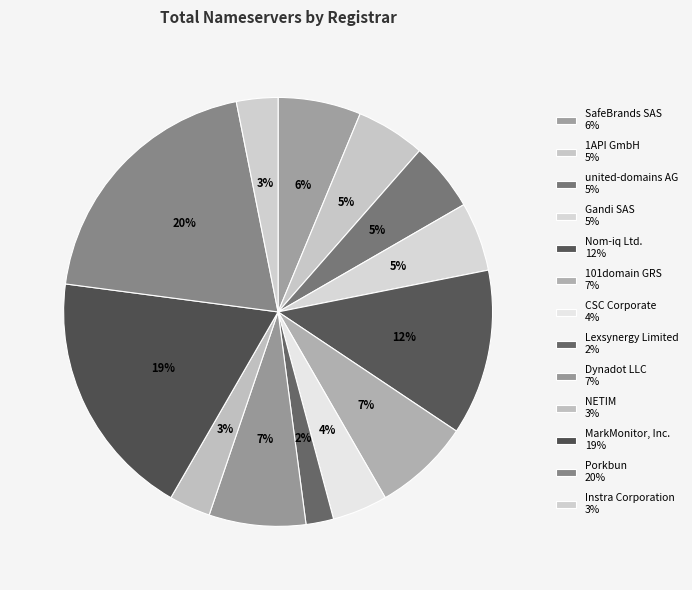

How many slices are in this pie chart?

13